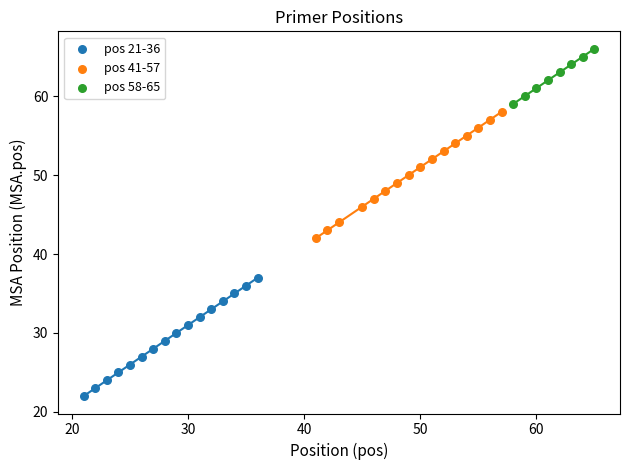

Which series contains the highest Y value?

pos 58-65